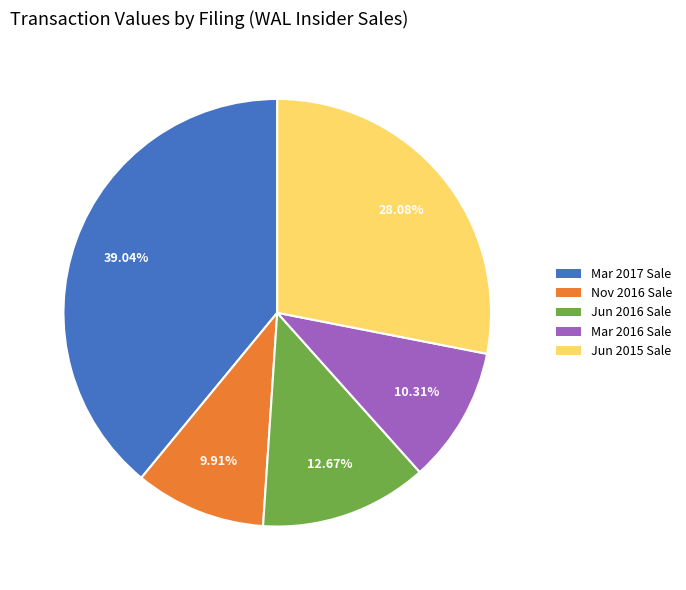

How many slices are in this pie chart?

5